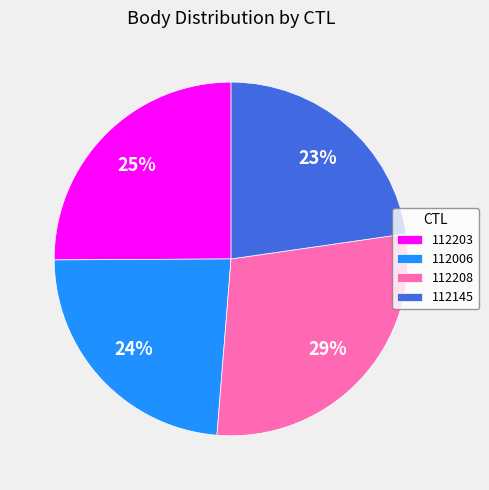

To the nearest percent, what is the combined percentage of 112208 and 112145?

51%